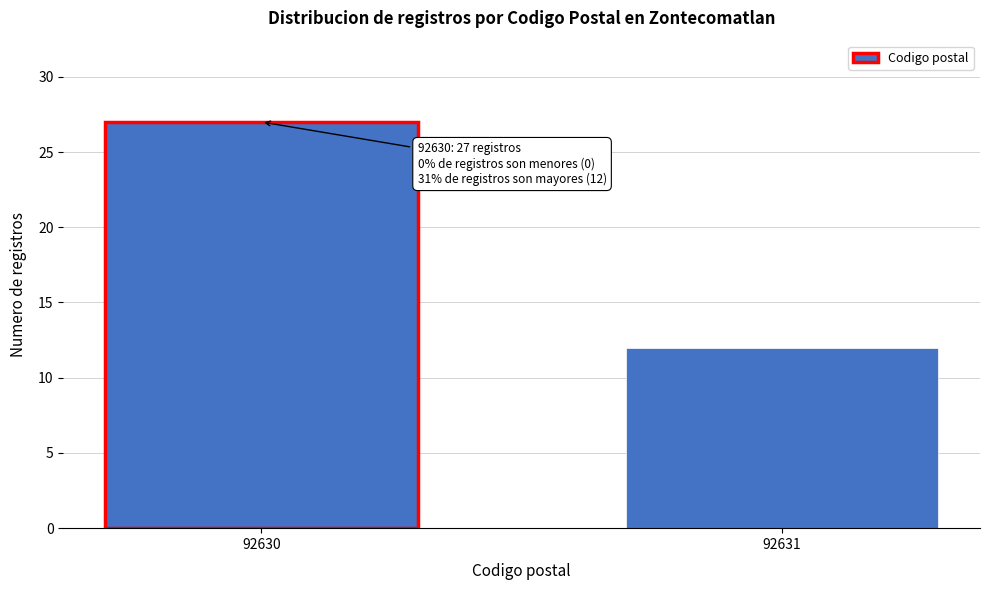

Reading left to right, transcribe all the data shown in this chart.

92630=27	92631=12